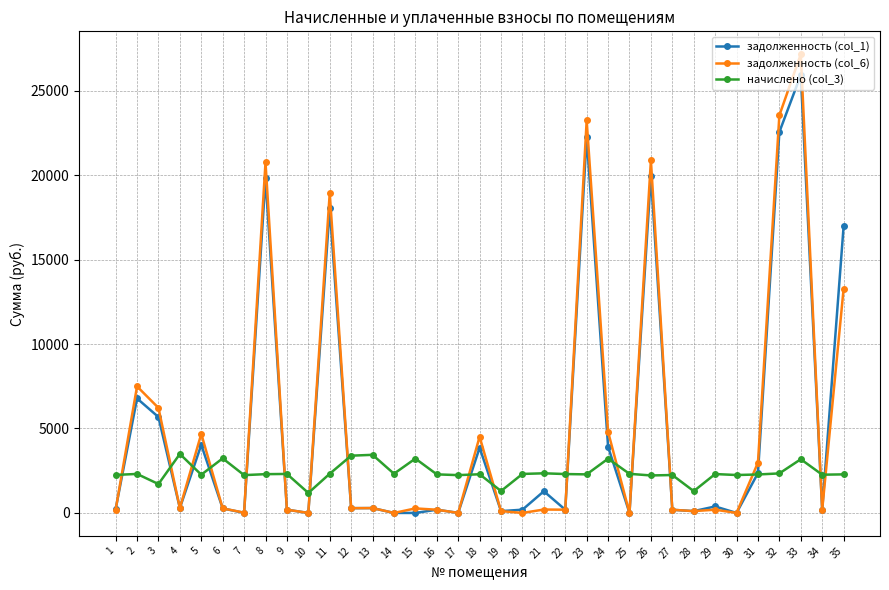

Is the value of начислено (col_3) at 20 greater than the value of задолженность (col_1) at 5?

No